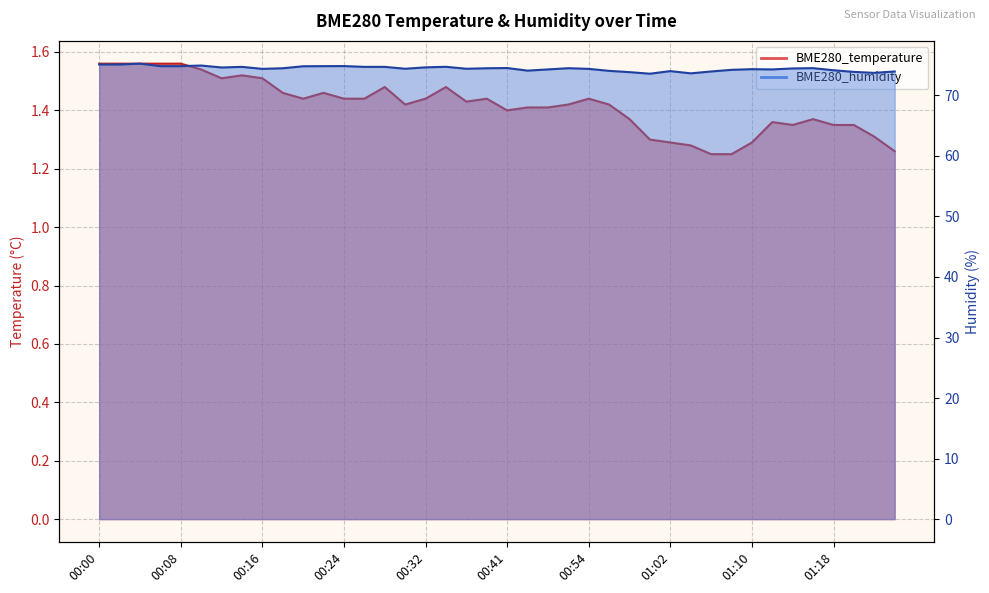

What is the spread (max minus min) of values at 00:06?

73.3